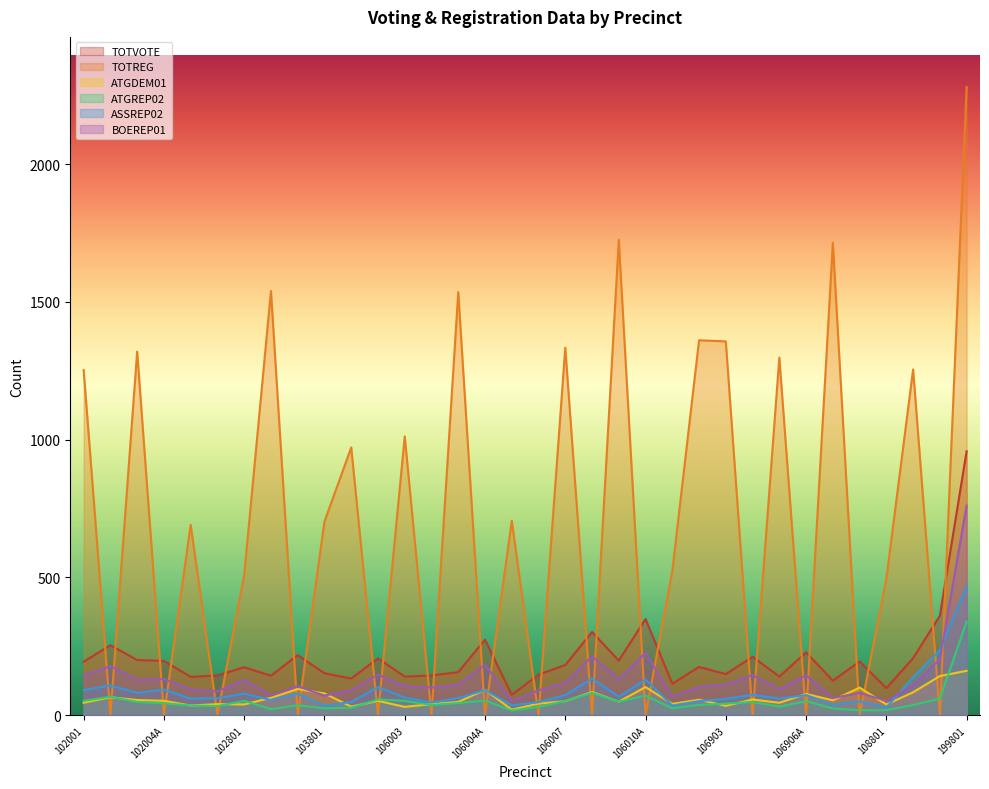

What is the average value of the ATGDEM01 series?

62